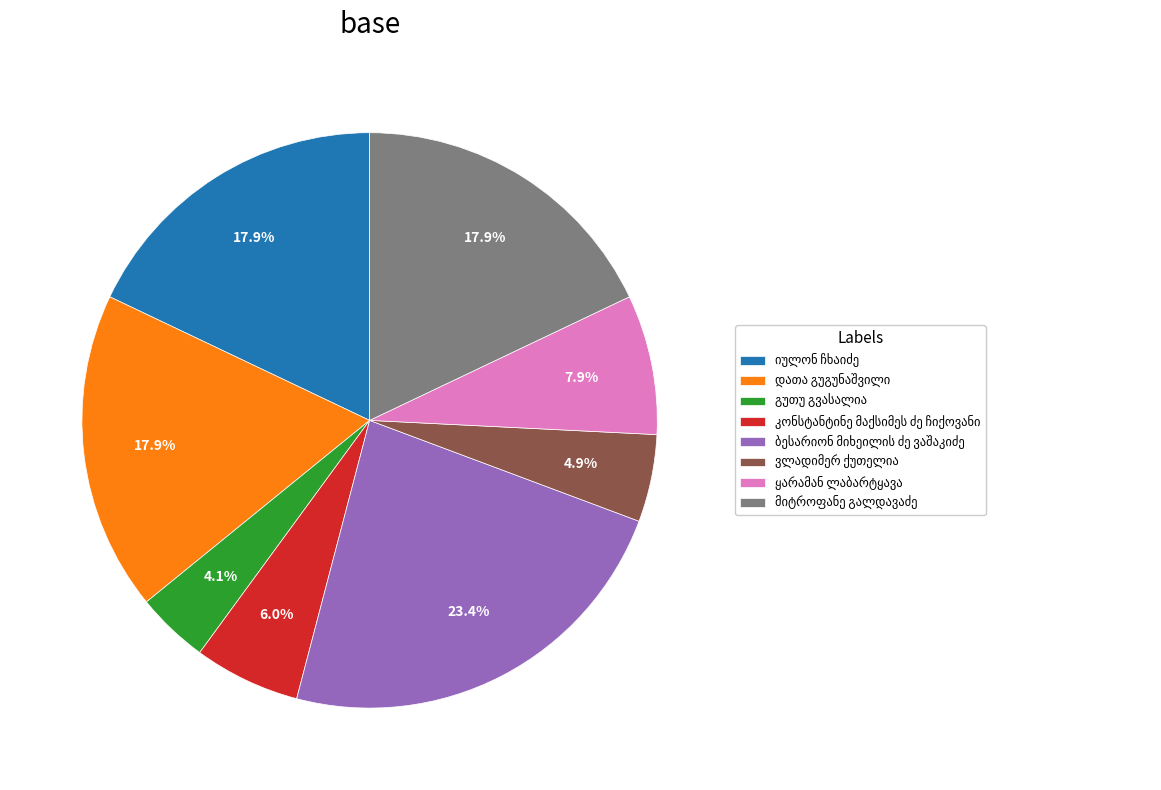

Is there a majority slice in this chart?

No